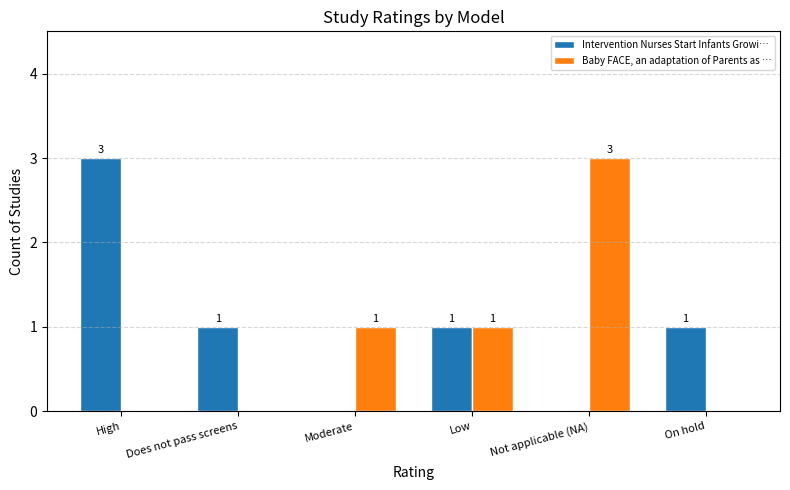

True or false: Baby FACE, an adaptation of Parents as … has a value of 1 at Low.

True